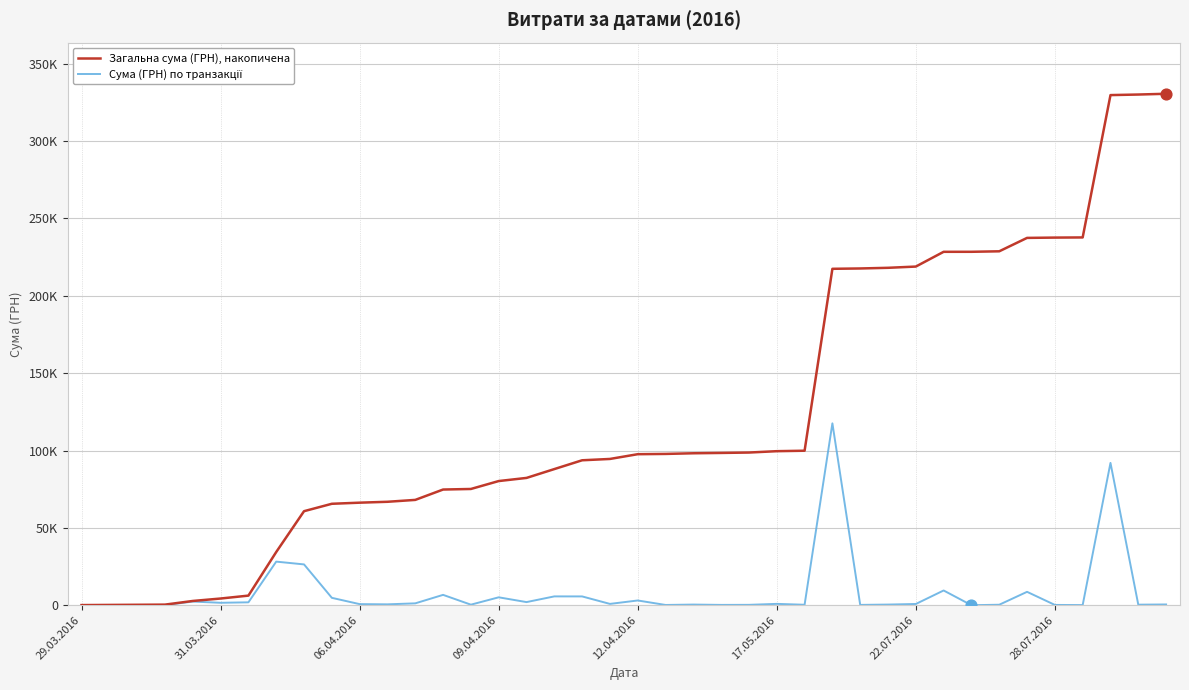

Is this an area chart (filled region under the line)?

No